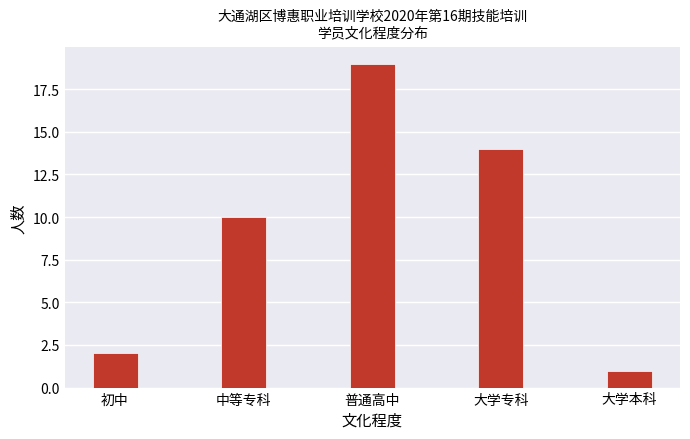

Approximately how many times larger is the value at 中等专科 compared to 大学本科?

10.0